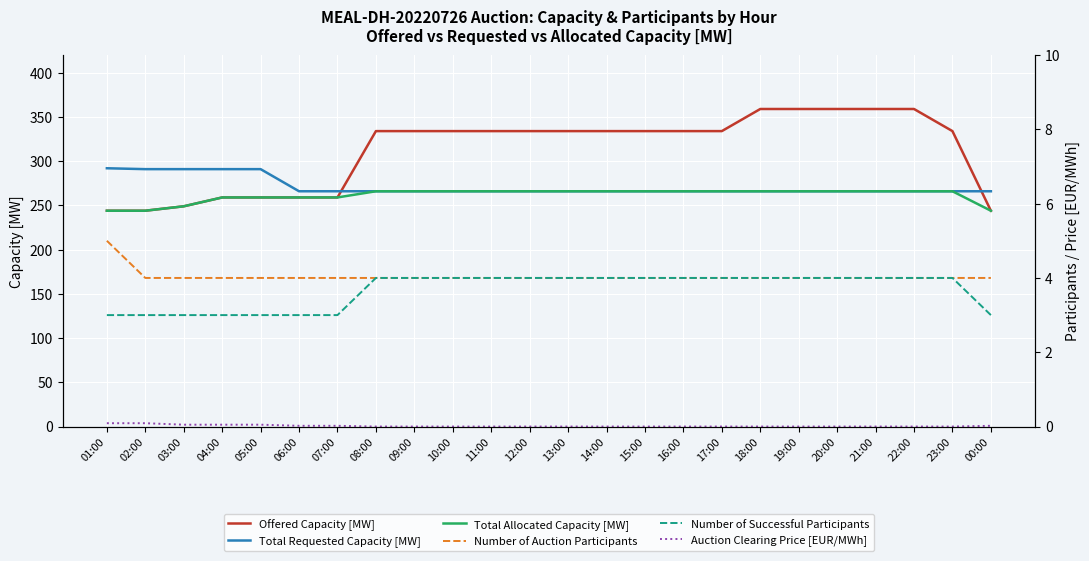

True or false: Total Requested Capacity [MW] has more than 1 points higher than both neighbors.

False